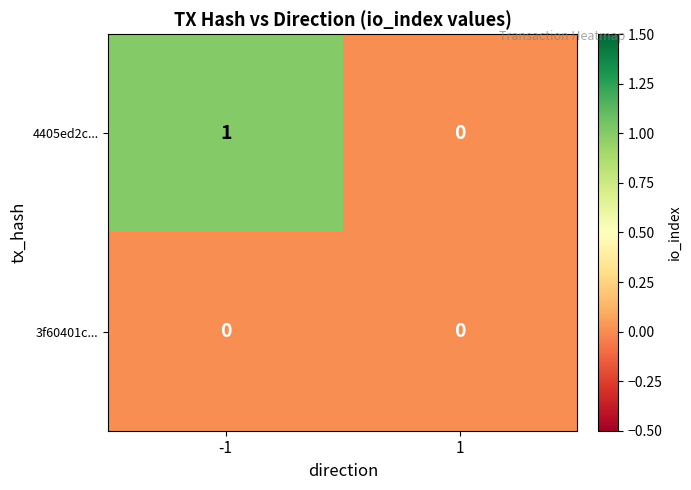

Between -1 and 1, which series saw the biggest shift?

4405ed2c...